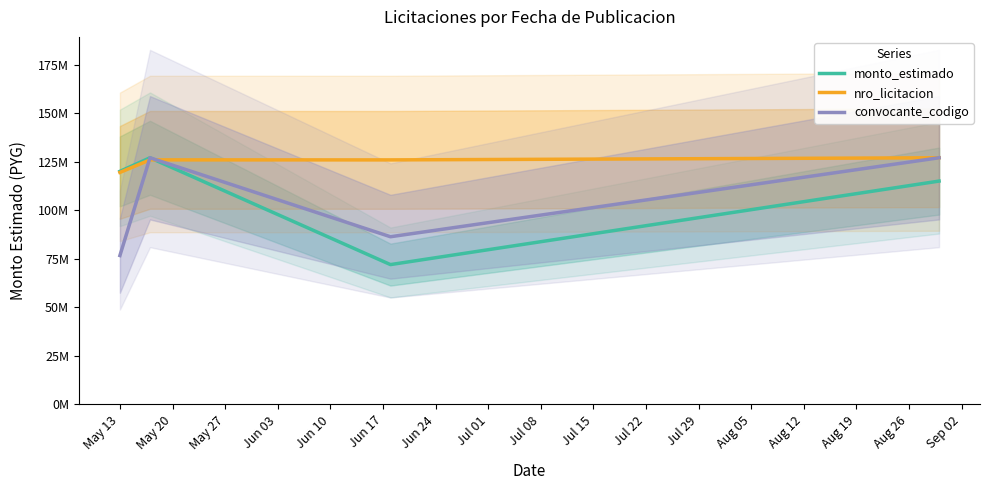

Which series has the widest spread of values?

monto_estimado